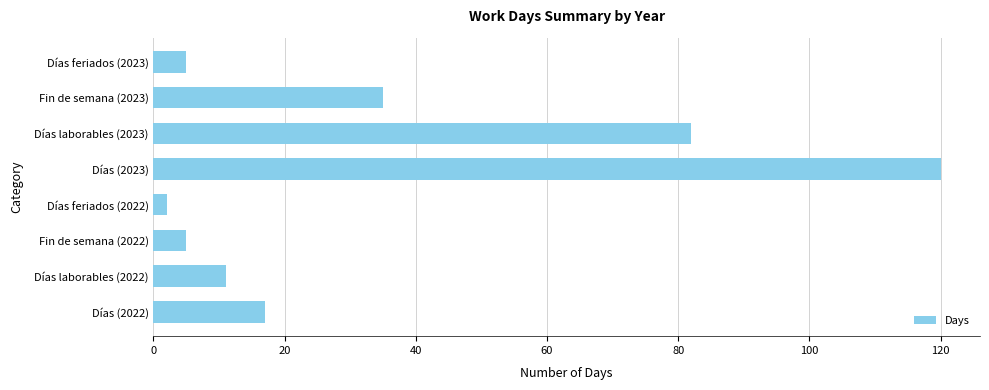

How many bars are there in total?

8